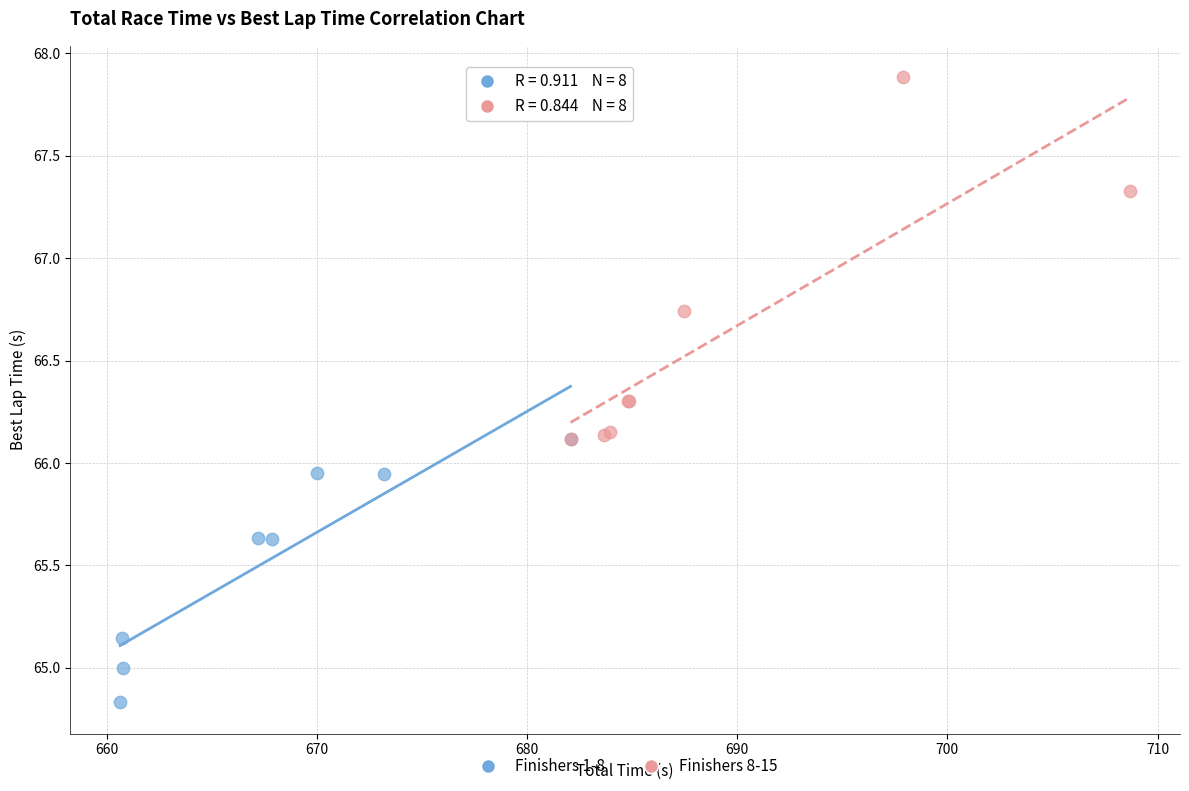

Which series reaches the minimum Y coordinate?

Finishers 1-8